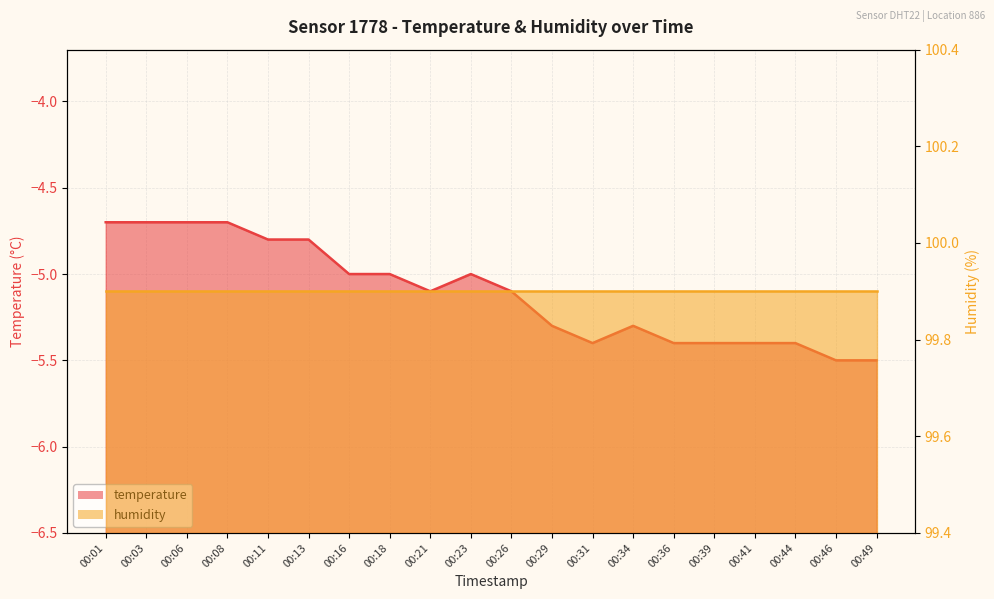

The chart shows a value of -5.3 at 00:29. True or false?

True